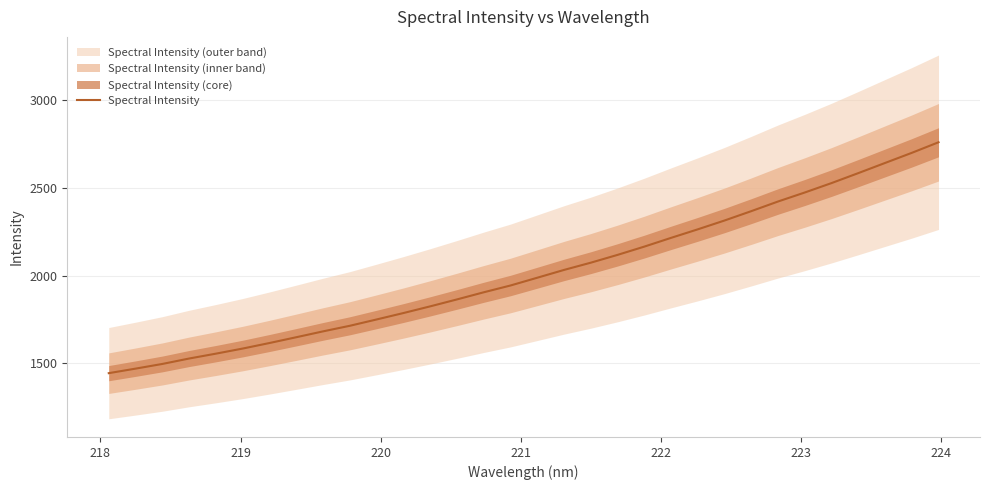

What is the maximum value for Spectral Intensity?

2760.4